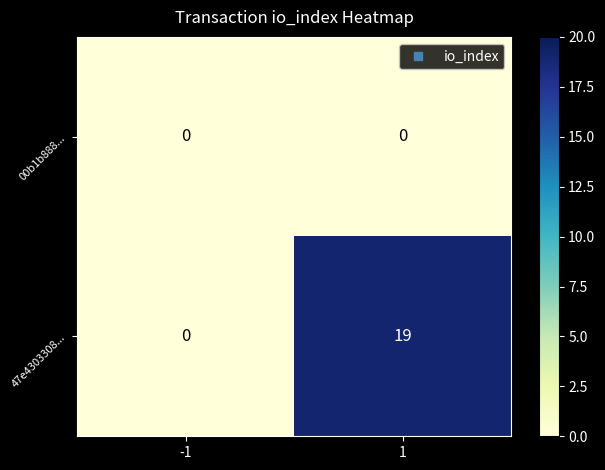

What is the total value across all series at 1?

19